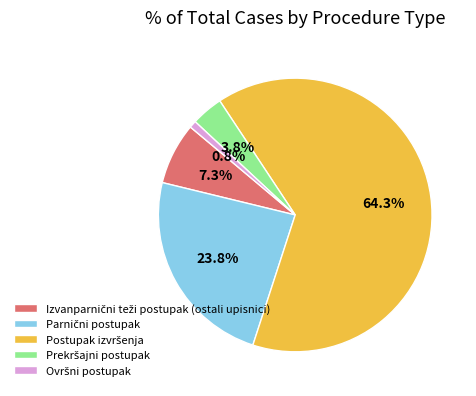

Does any single category account for the majority?

Yes